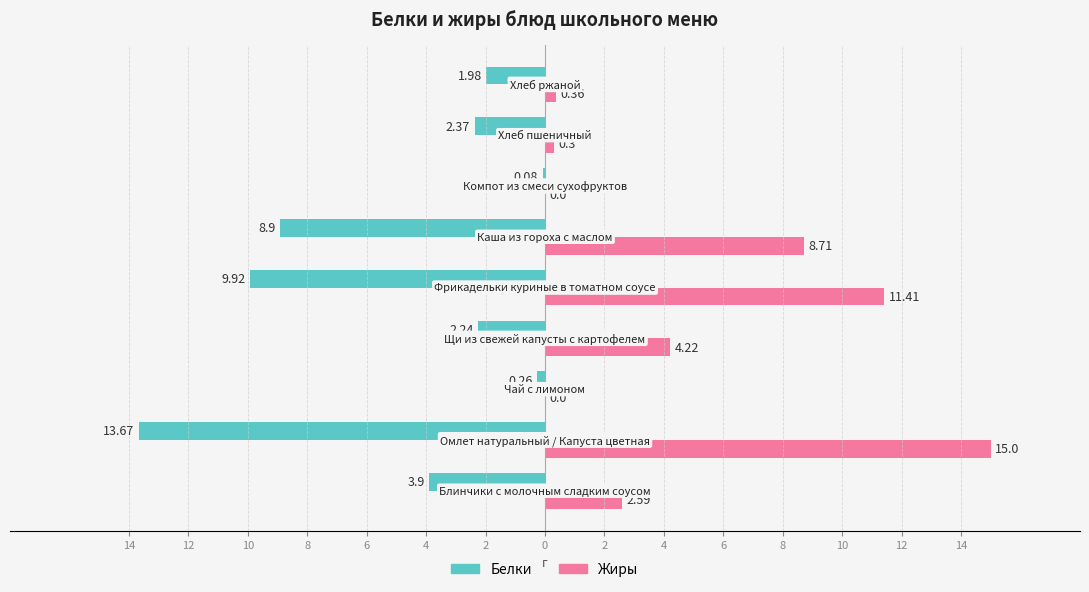

What are all the series names shown in the legend?

Белки, Жиры